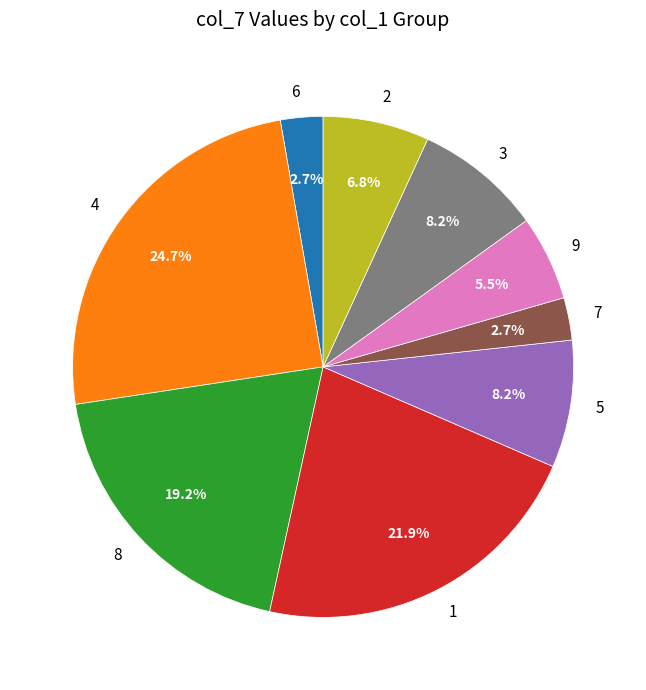

What is the largest slice in the pie chart?

4